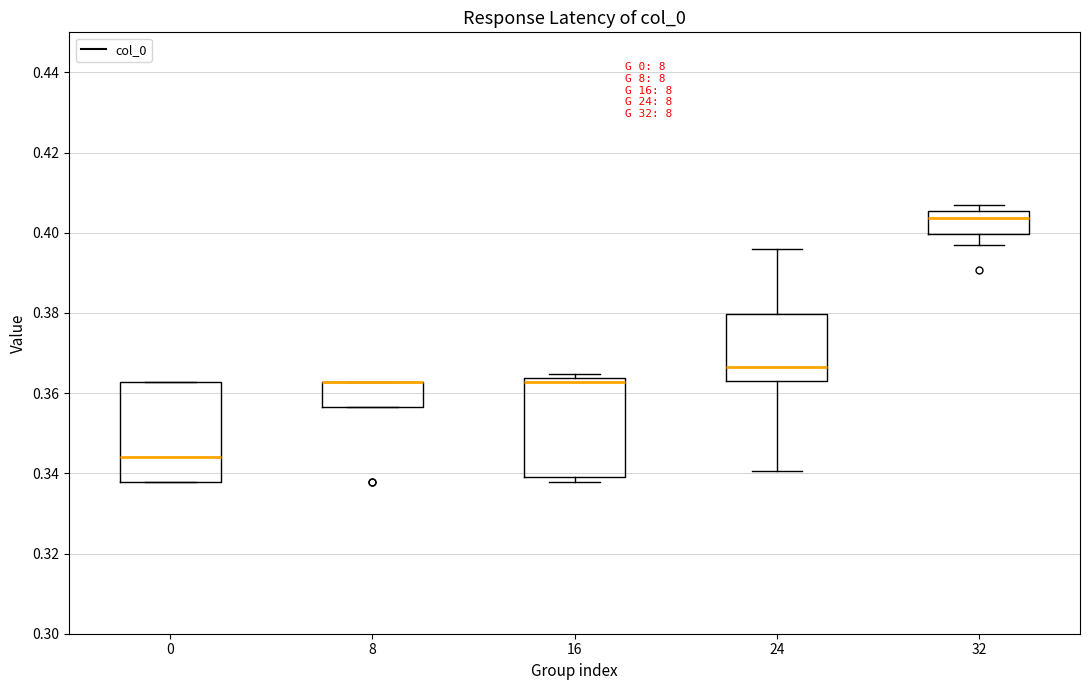

Reading left to right, read every box against the y-axis: the position of its median line, the range the box covers, and the ends of its whiskers. The values are not printed on the chart, so give them approximately, as read against the axis.

0: median 0.344, box 0.338 to 0.362, whiskers 0.338 to 0.362
8: median 0.362 (drawn on the box's upper edge), box 0.356 to 0.362, whiskers 0.356 to 0.362
16: median 0.362, box 0.340 to 0.364, whiskers 0.338 to 0.364 (just above the box's upper edge)
24: median 0.366, box 0.364 to 0.380, whiskers 0.340 to 0.396
32: median 0.404, box 0.400 to 0.406, whiskers 0.396 to 0.406 (just above the box's upper edge)